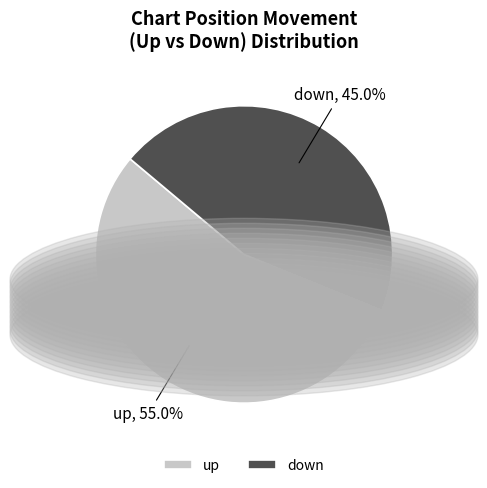

To the nearest percent, what portion does down represent?

45%